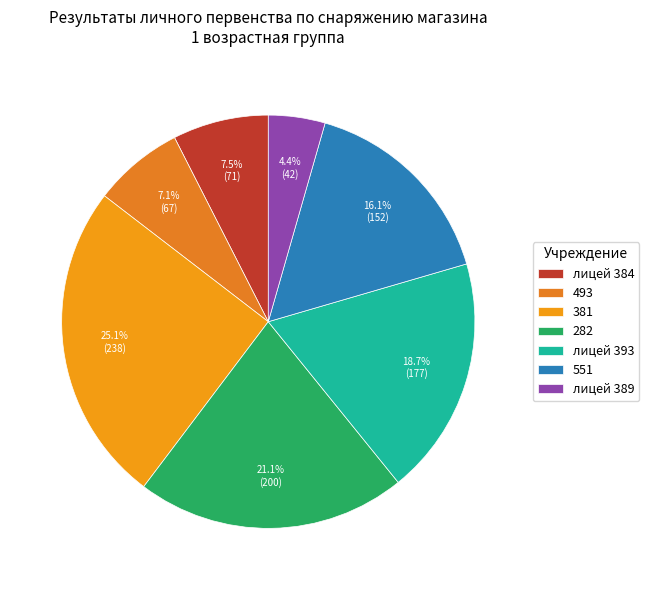

What percentage is the 493 slice, to the nearest percent?

7%